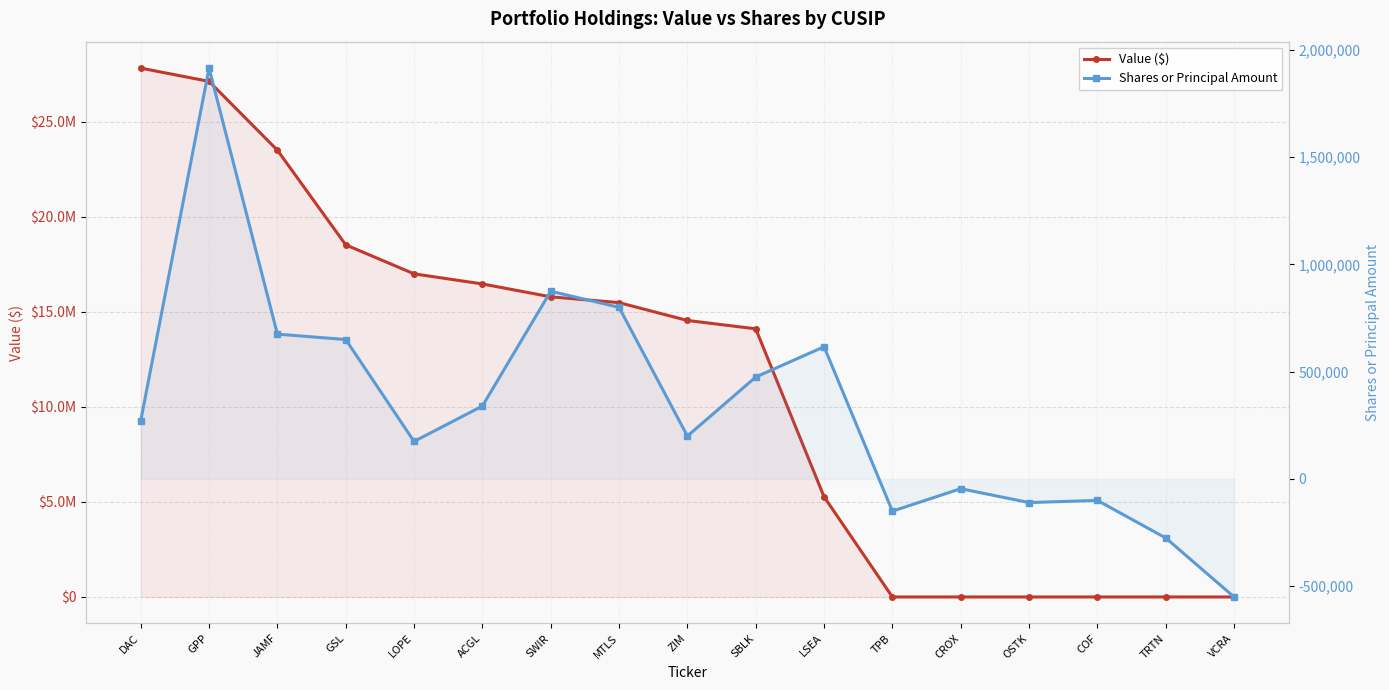

What are all the series names shown in the legend?

Value ($), Shares or Principal Amount